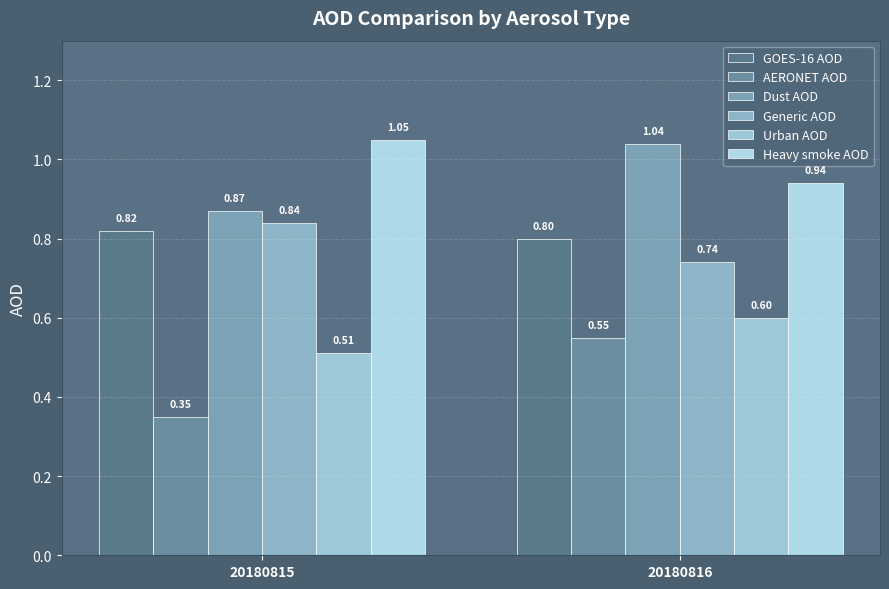

What is the value of the Heavy smoke AOD bar at the 1st from the left?

1.1